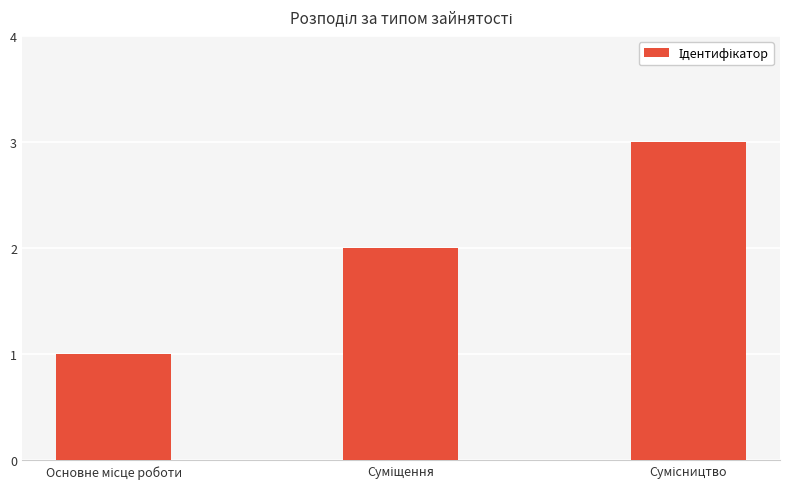

What is the sum of all values?

6